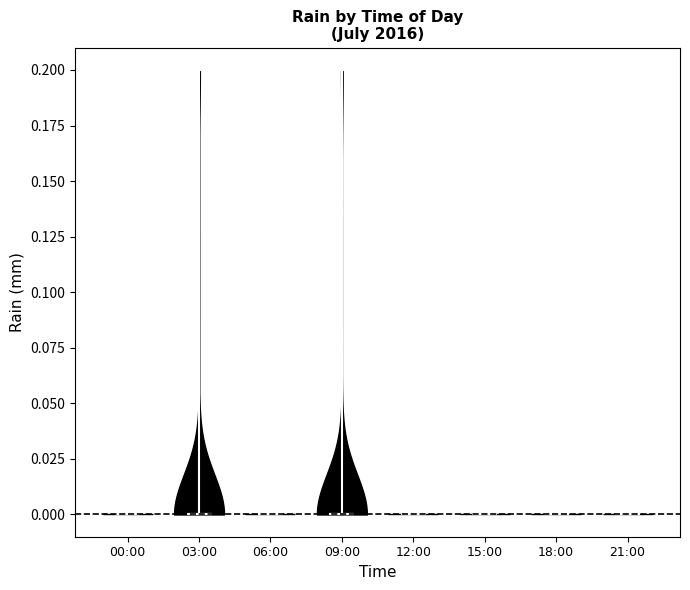

Reading left to right, read every violin against the y-axis: where its median line is, and the lowest and highest points it reaches. The values are not printed on the chart, so give them approximately, as read against the axis.

00:00: median line 0.0, lowest point 0.0, highest point 0.0
03:00: median line 0.0, lowest point 0.0, highest point 0.2
06:00: median line 0.0, lowest point 0.0, highest point 0.0
09:00: median line 0.0, lowest point 0.0, highest point 0.2
12:00: median line 0.0, lowest point 0.0, highest point 0.0
15:00: median line 0.0, lowest point 0.0, highest point 0.0
18:00: median line 0.0, lowest point 0.0, highest point 0.0
21:00: median line 0.0, lowest point 0.0, highest point 0.0